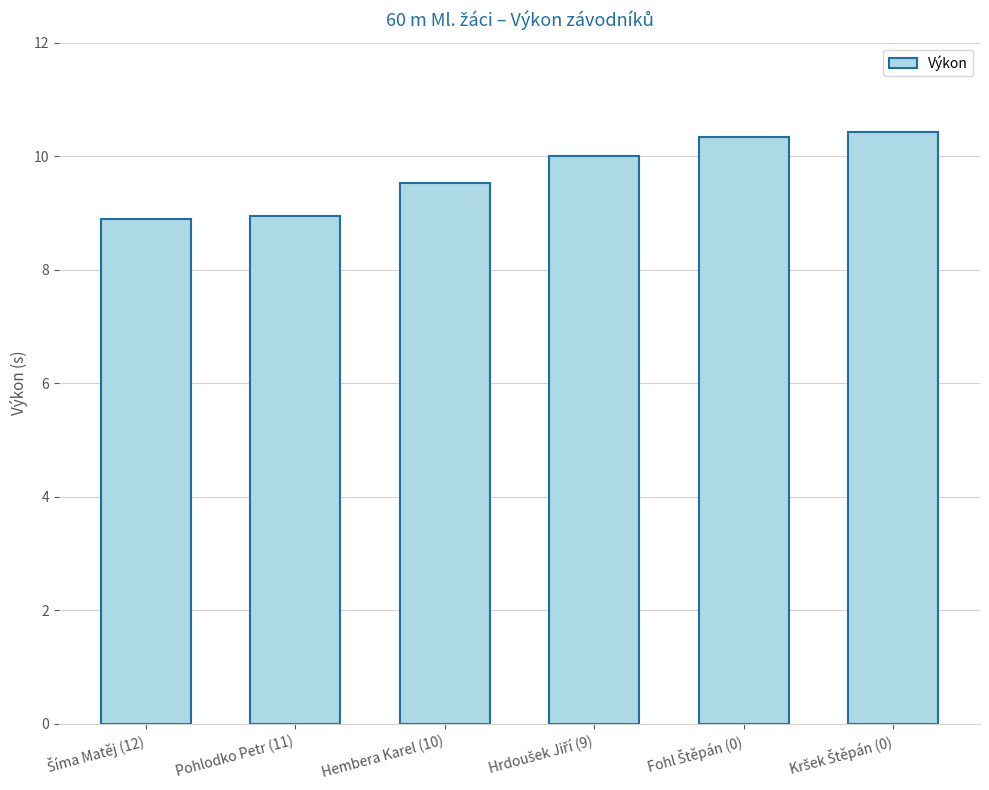

How many bars are there in total?

6